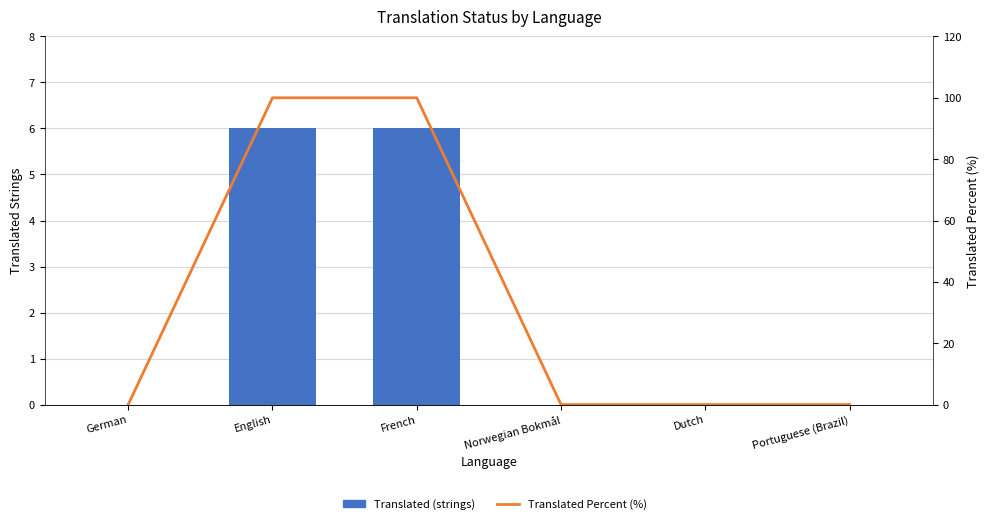

True or false: Translated (strings) has a value of 6 at French.

True